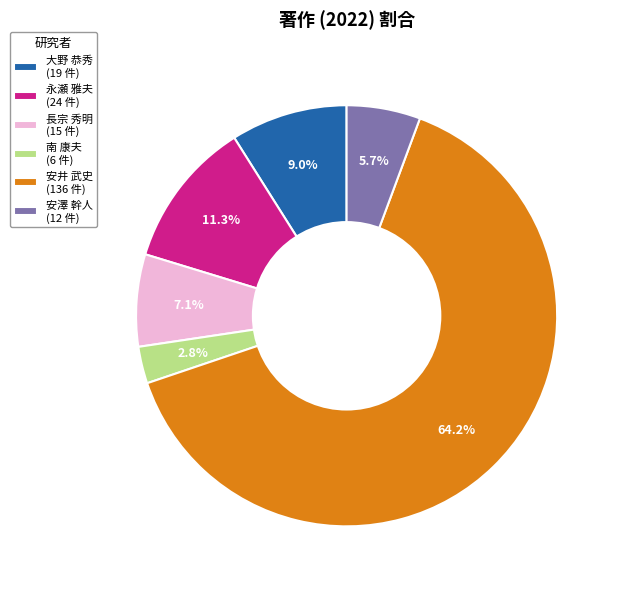

Which category has the smallest portion of the pie?

南 康夫 (6 件)